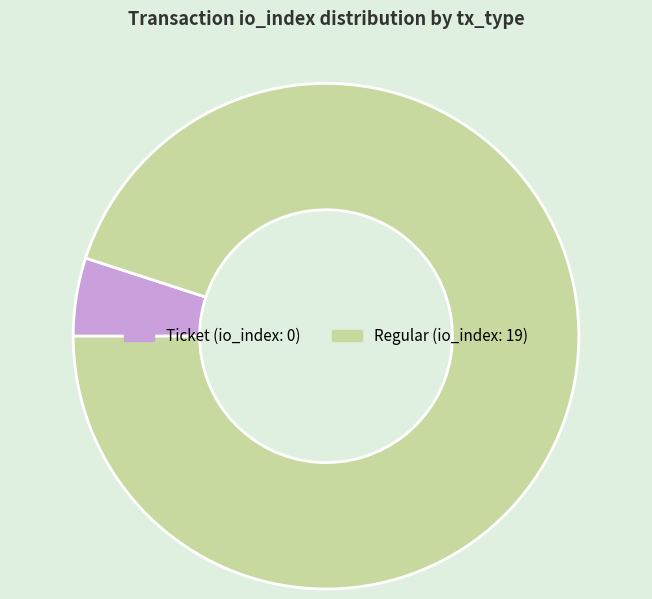

Does Ticket represent more than half of the total?

No